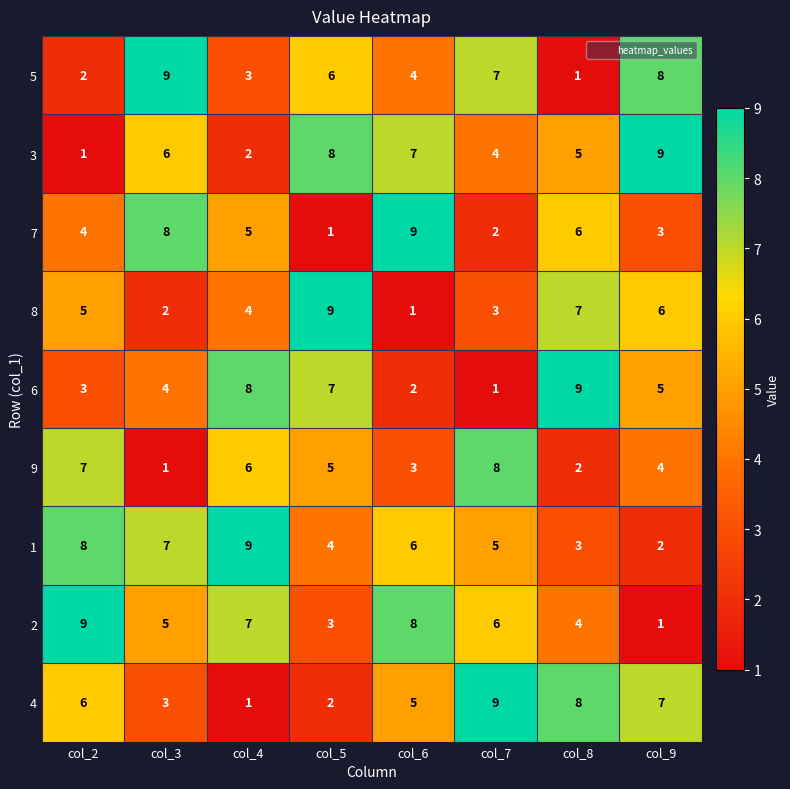

What is the greatest value displayed?

9